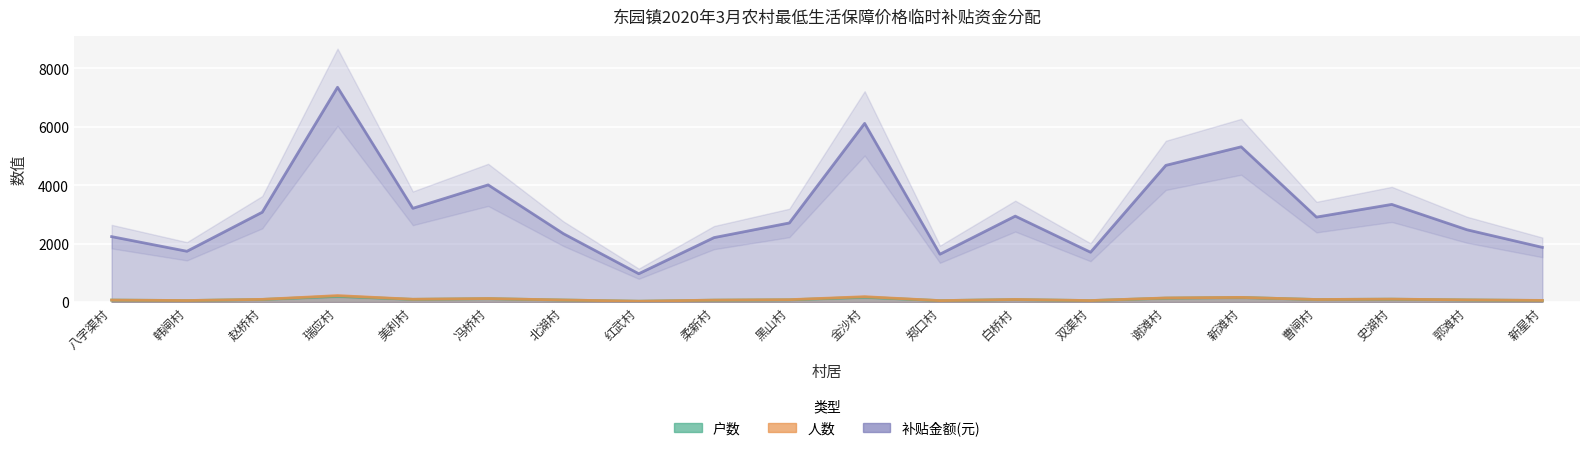

What is the label of the 10th point from the left?

黑山村